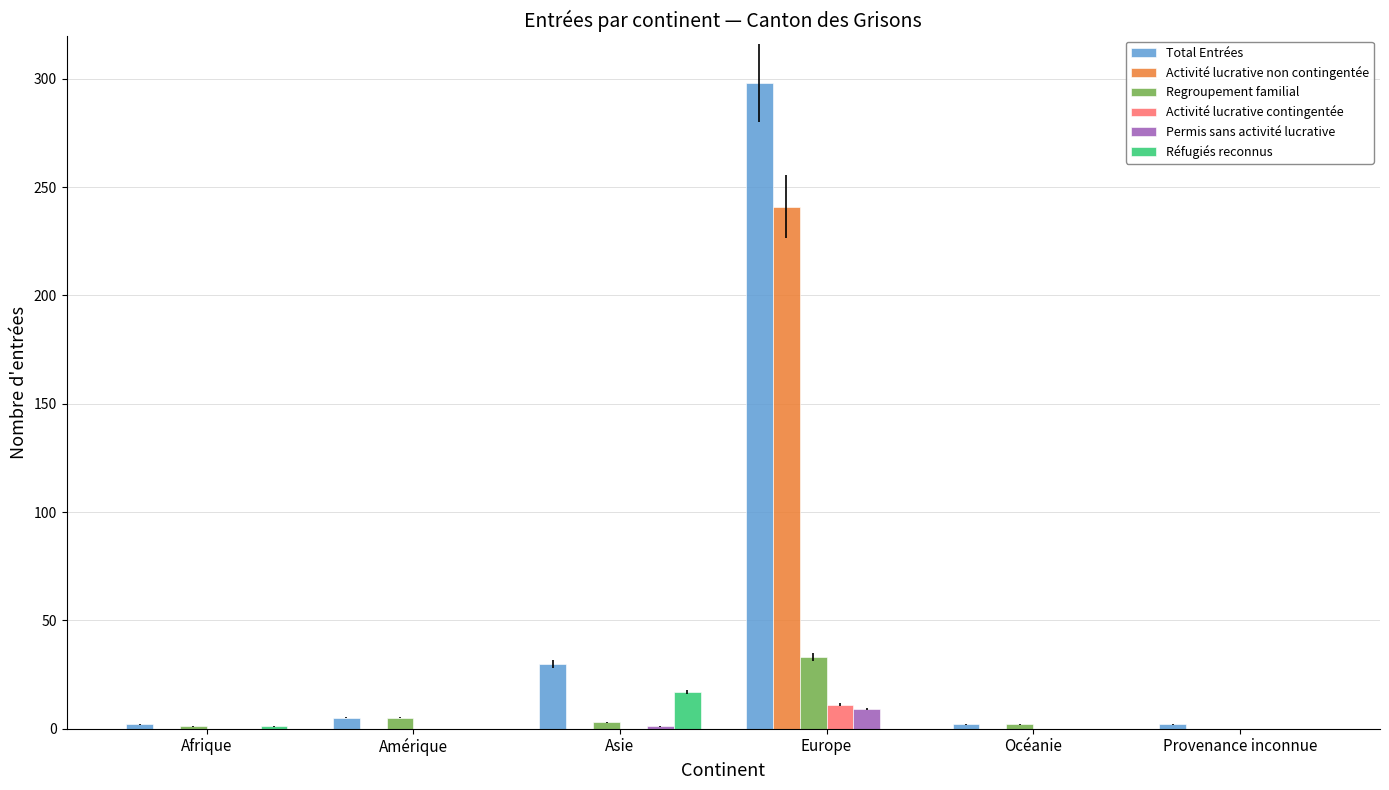

What are all the series names shown in the legend?

Total Entrées, Activité lucrative non contingentée, Regroupement familial, Activité lucrative contingentée, Permis sans activité lucrative, Réfugiés reconnus